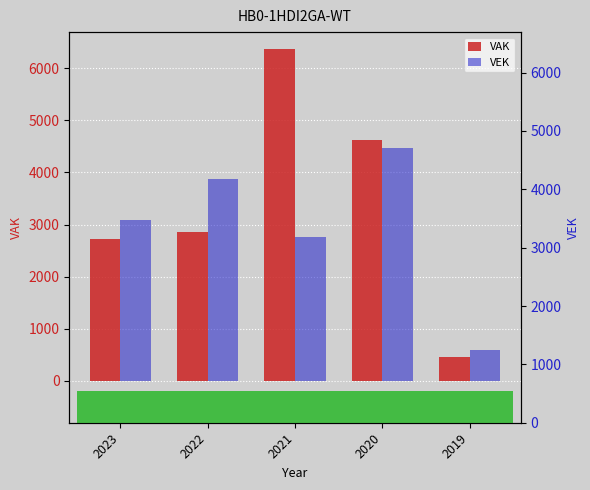

How many data points does each series have?

5